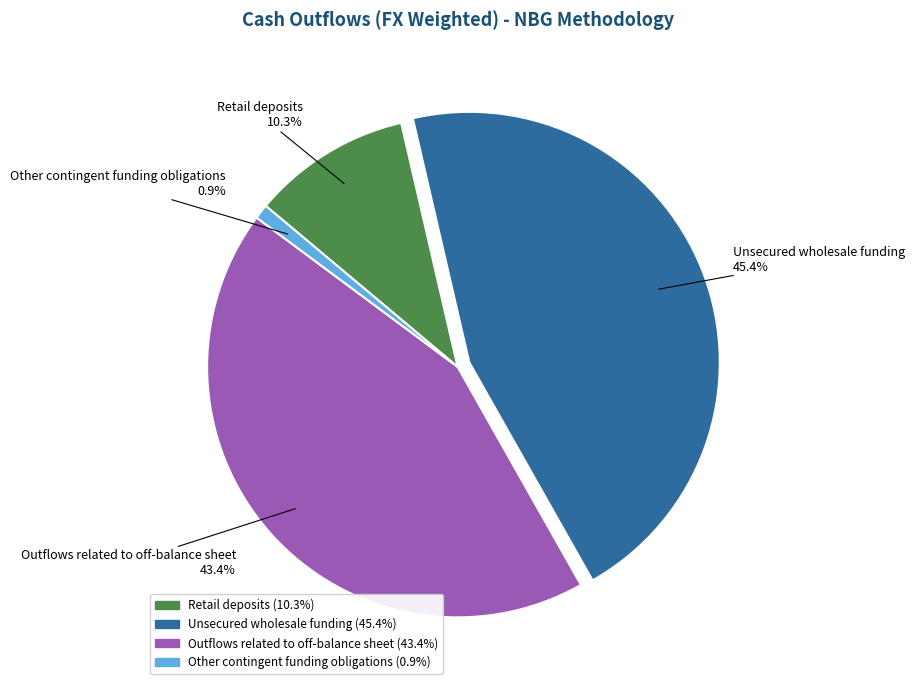

Which category has the smallest portion of the pie?

Other contingent funding obligations